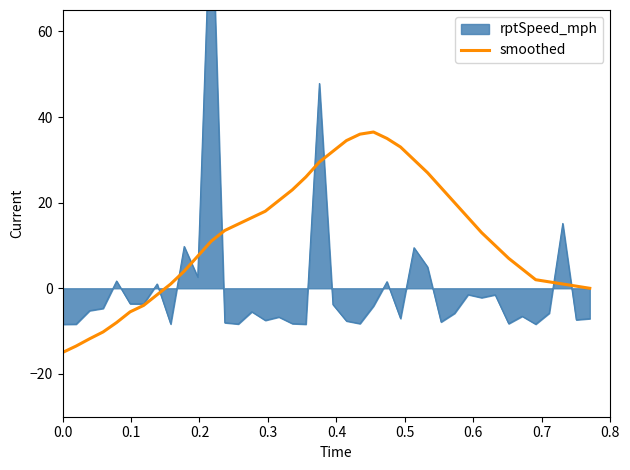

What is the lowest value of the smoothed series?

-15.0